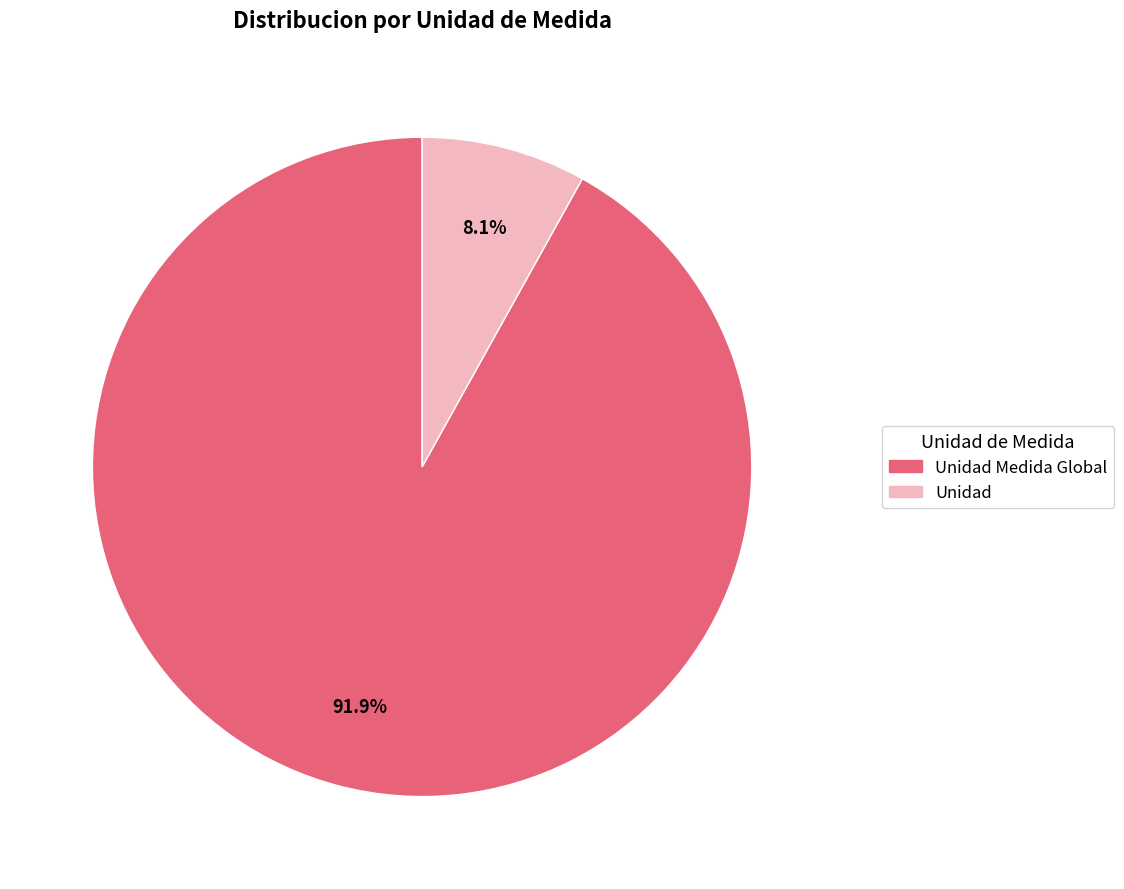

Count the number of slices in the pie.

2